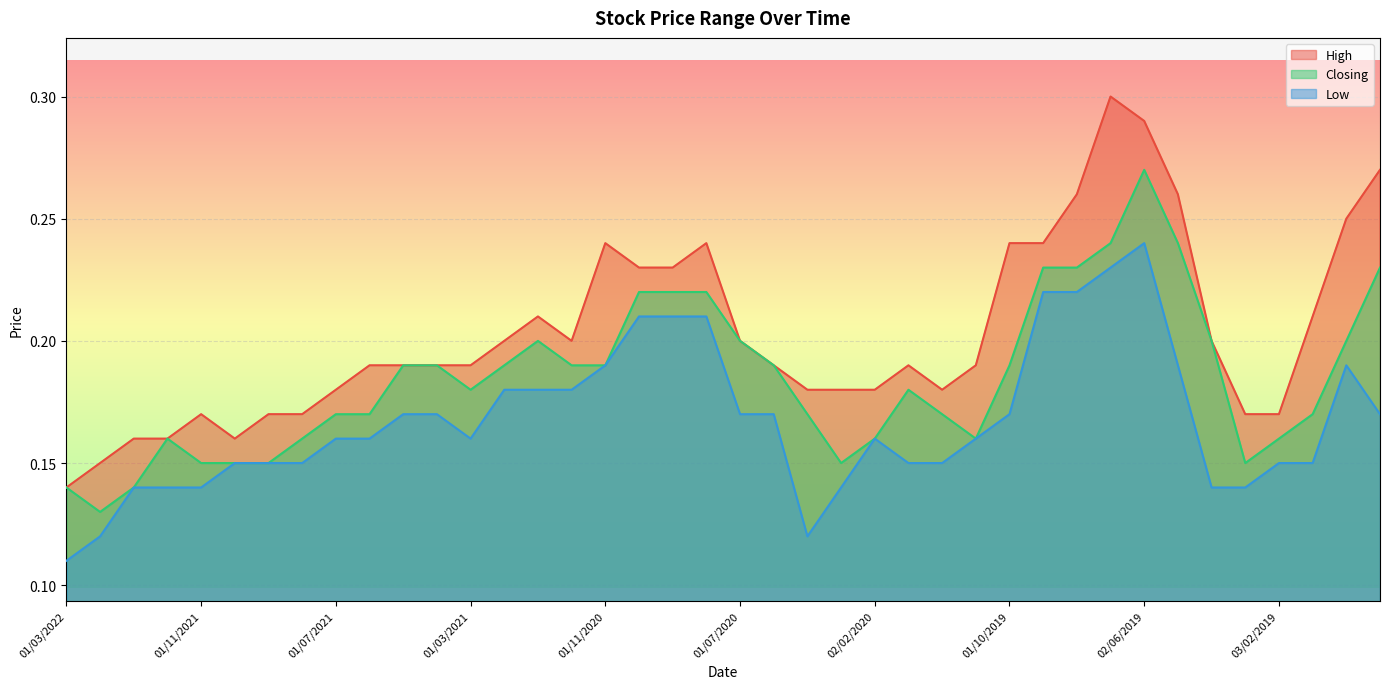

Reading right to left, what are all the values shown in this chart?

High: 0.3	0.2	0.2	0.2	0.2	0.2	0.3	0.3	0.3	0.3	0.2	0.2	0.2	0.2	0.2	0.2	0.2	0.2	0.2	0.2	0.2	0.2	0.2	0.2	0.2	0.2	0.2	0.2	0.2	0.2	0.2	0.2	0.2	0.2	0.2	0.2	0.2	0.2	0.1	0.1
Closing: 0.2	0.2	0.2	0.2	0.1	0.2	0.2	0.3	0.2	0.2	0.2	0.2	0.2	0.2	0.2	0.2	0.1	0.2	0.2	0.2	0.2	0.2	0.2	0.2	0.2	0.2	0.2	0.2	0.2	0.2	0.2	0.2	0.2	0.1	0.1	0.1	0.2	0.1	0.1	0.1
Low: 0.2	0.2	0.1	0.1	0.1	0.1	0.2	0.2	0.2	0.2	0.2	0.2	0.2	0.1	0.1	0.2	0.1	0.1	0.2	0.2	0.2	0.2	0.2	0.2	0.2	0.2	0.2	0.2	0.2	0.2	0.2	0.2	0.1	0.1	0.1	0.1	0.1	0.1	0.1	0.1